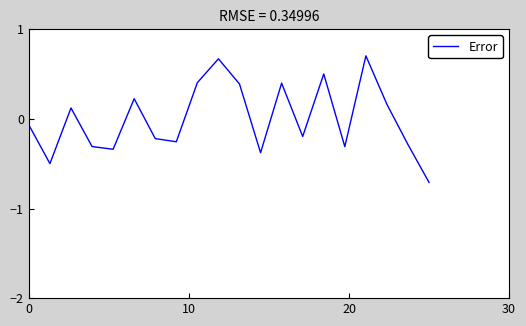

What is the minimum value shown in the chart?

-0.7